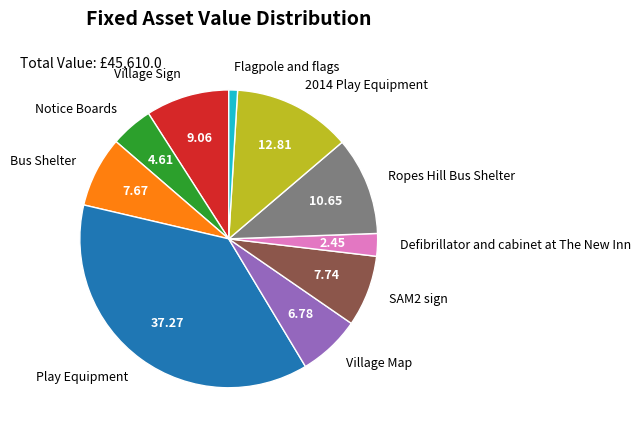

Approximately how many times larger is the value at Ropes Hill Bus Shelter compared to Village Map?

1.6